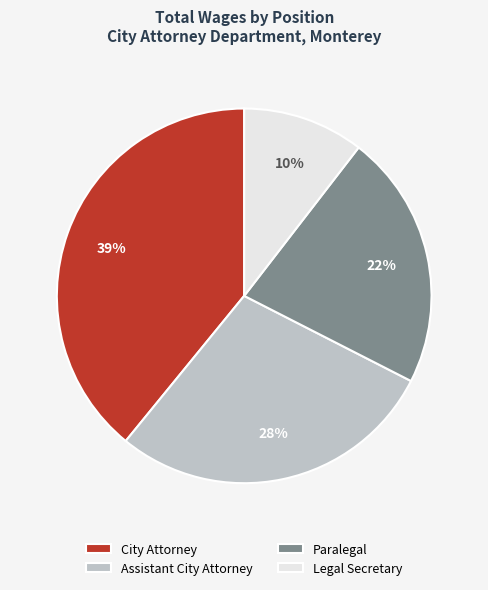

Does City Attorney account for over 50% of the chart?

No